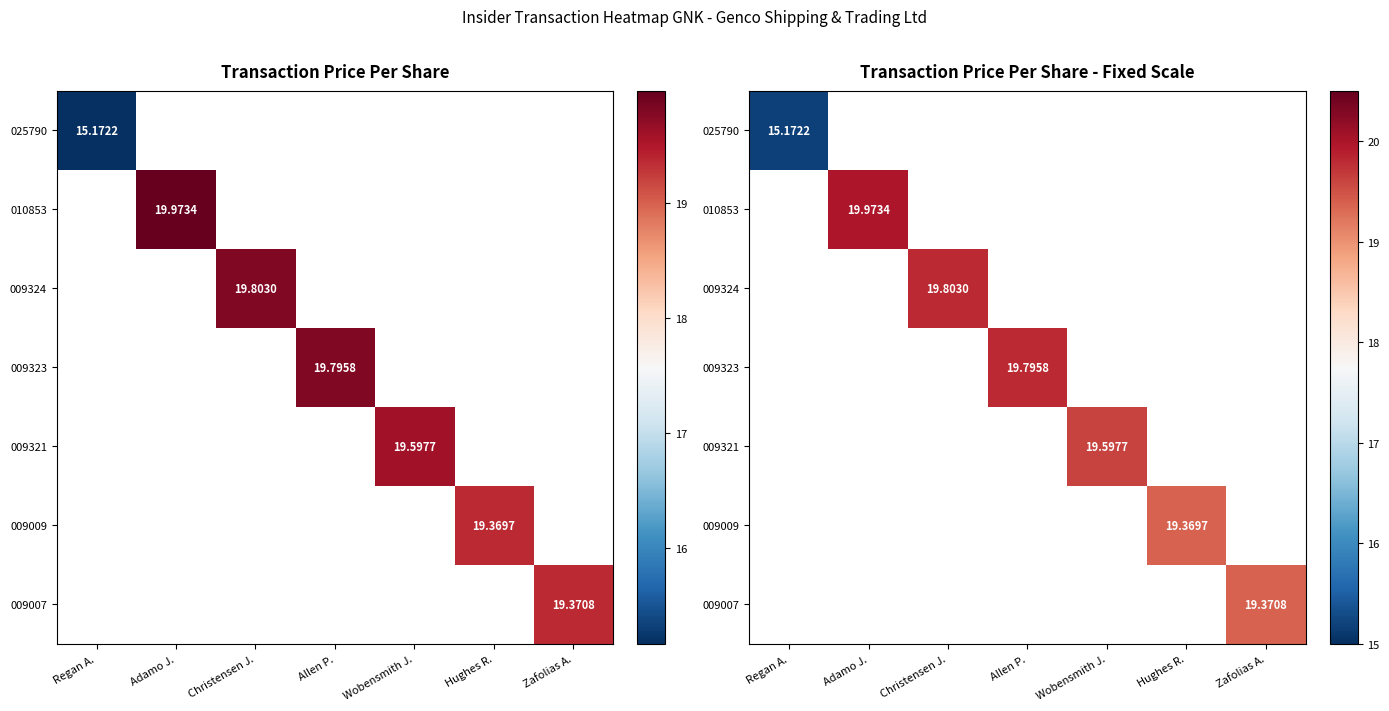

How many positive values does the 009323 series have?

1